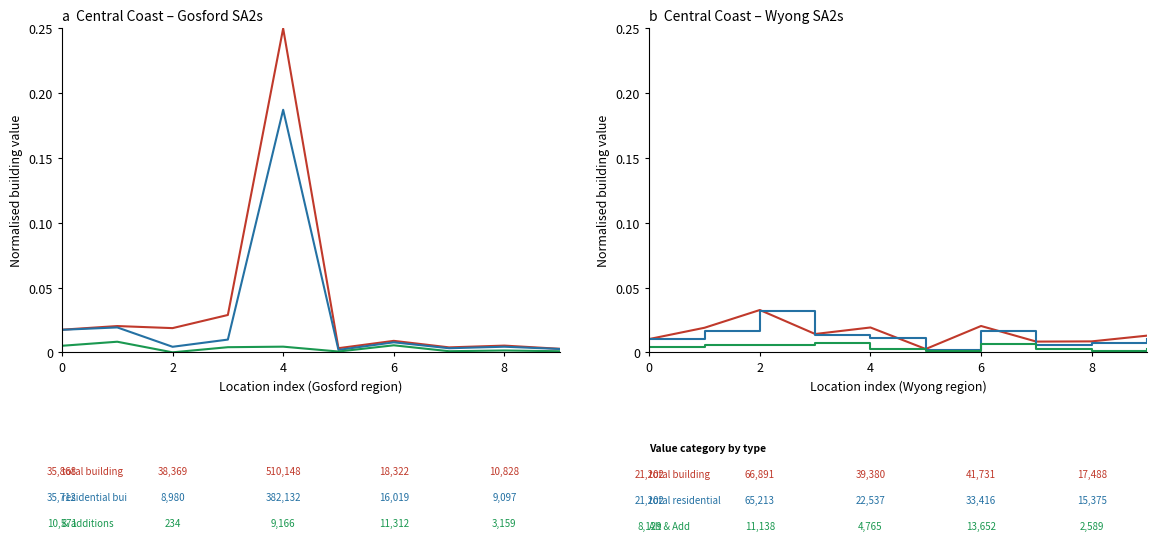

True or false: Value of total residential building and Value of alterations & additions cross at least once.

False